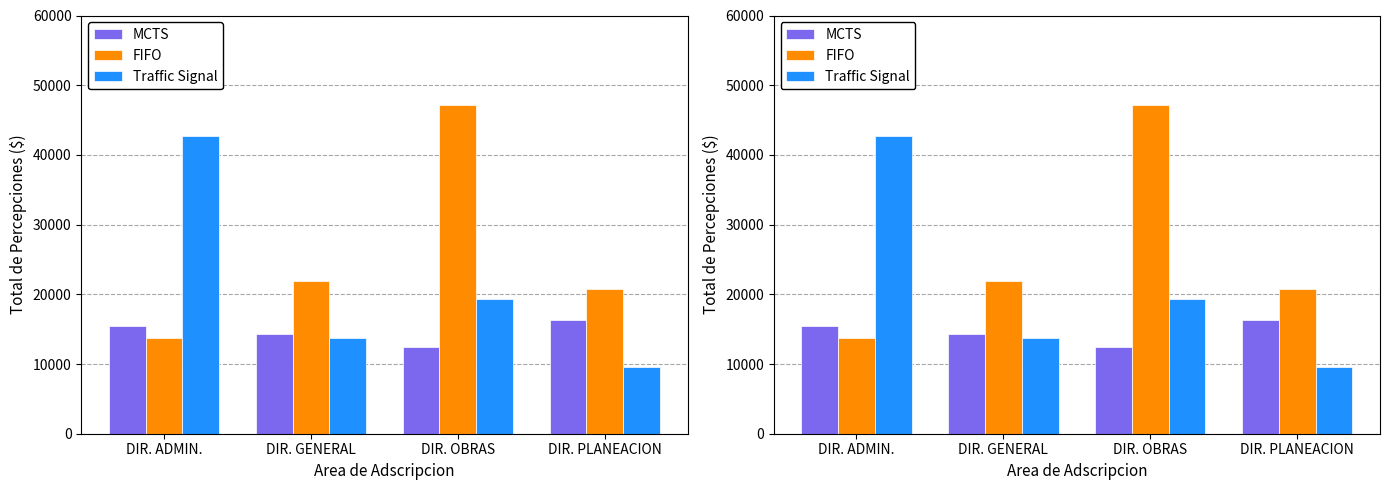

What is the greatest value displayed?

47231.3